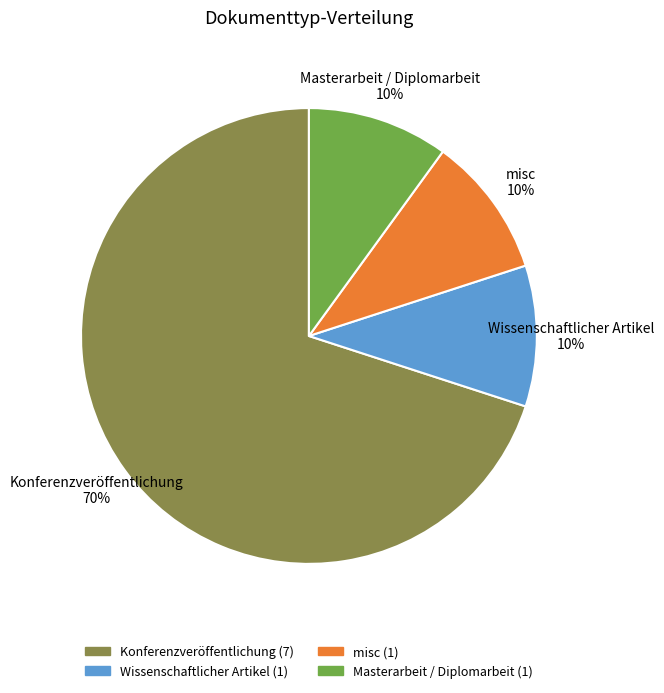

To the nearest percent, what is the difference between the largest and smallest slice percentages?

60%